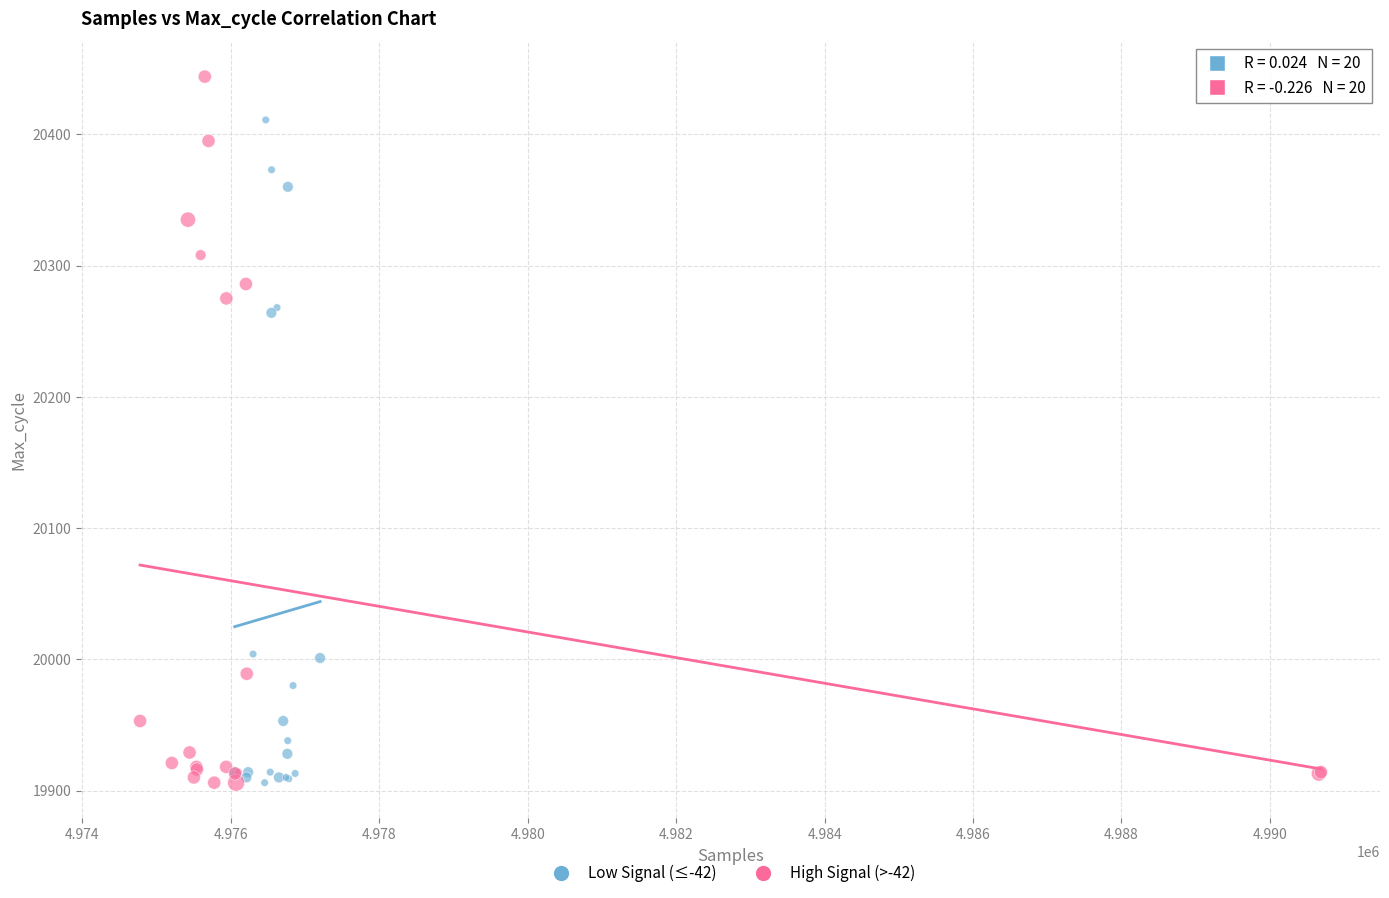

Which series has the widest spread of Y values?

High Signal (>-42)